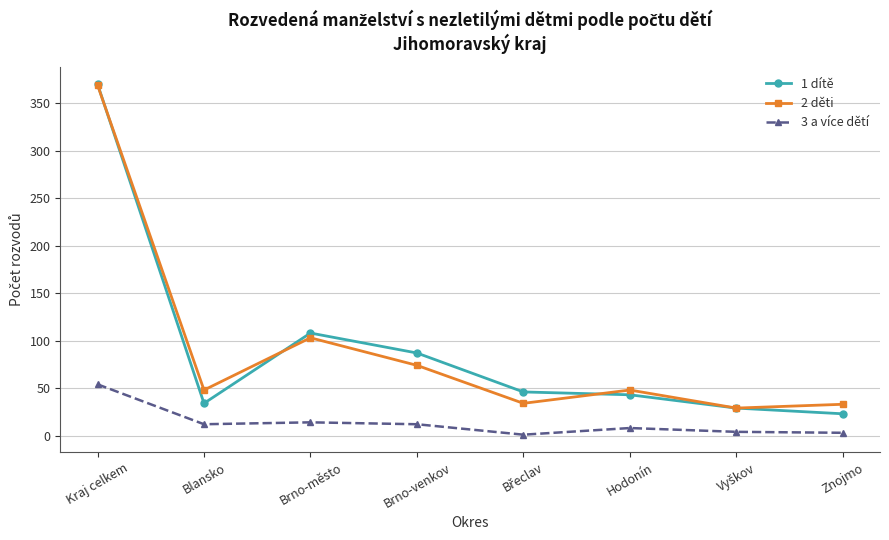

True or false: 2 děti has more than 2 interior local peaks.

False